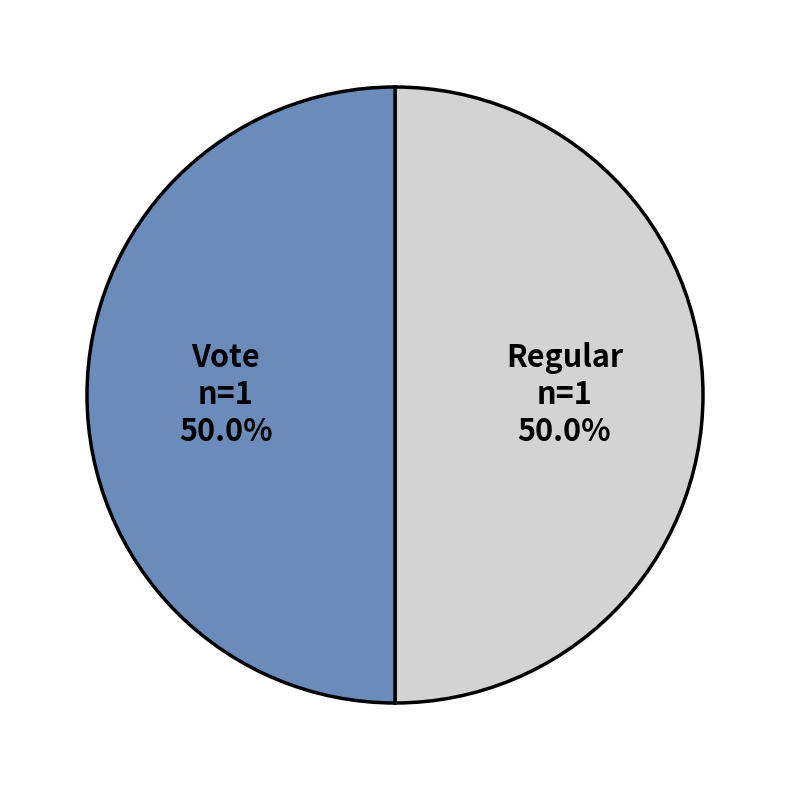

What is the ratio of the value at Vote to the value at Regular?

1.0